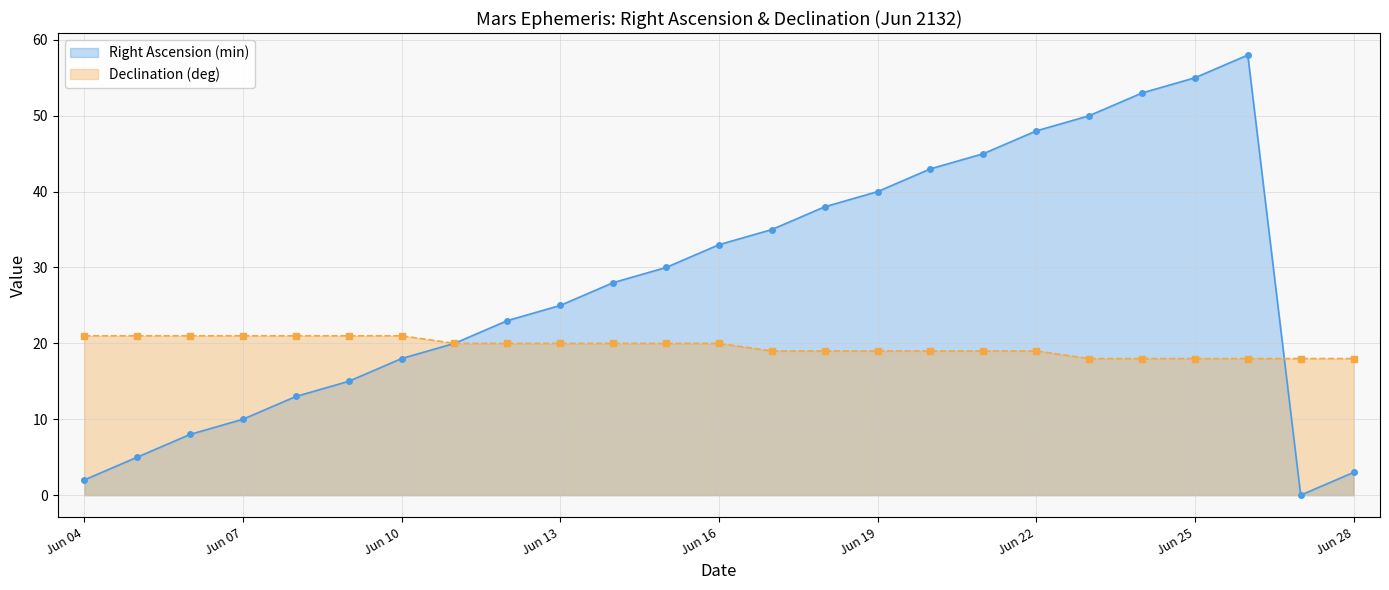

What is the difference between the maximum and second lowest values in the Right Ascension (min) series?

56